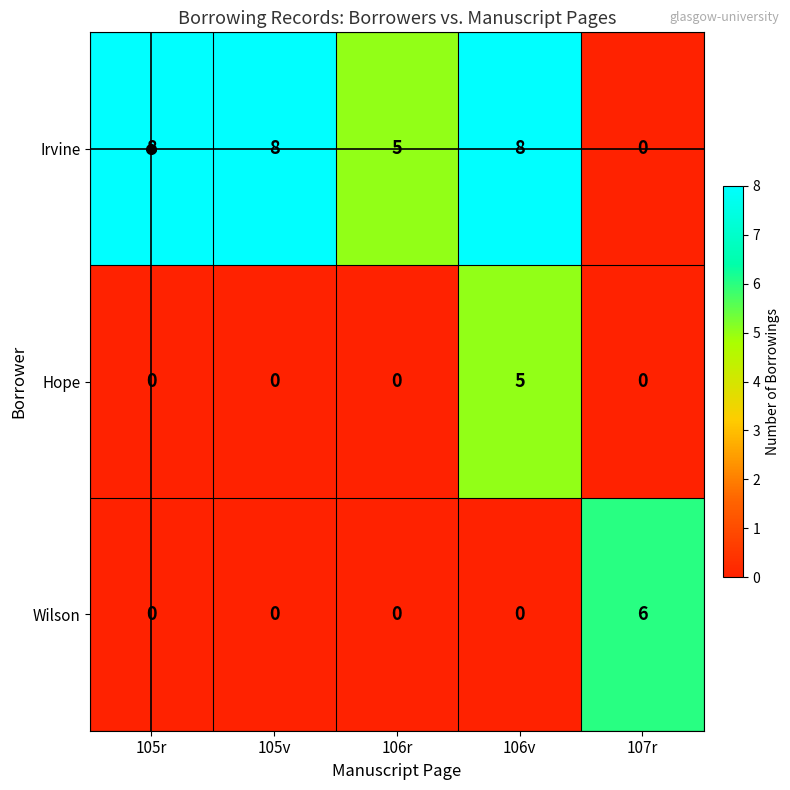

Rank the series by their maximum value, from lowest to highest.

Hope, Wilson, Irvine